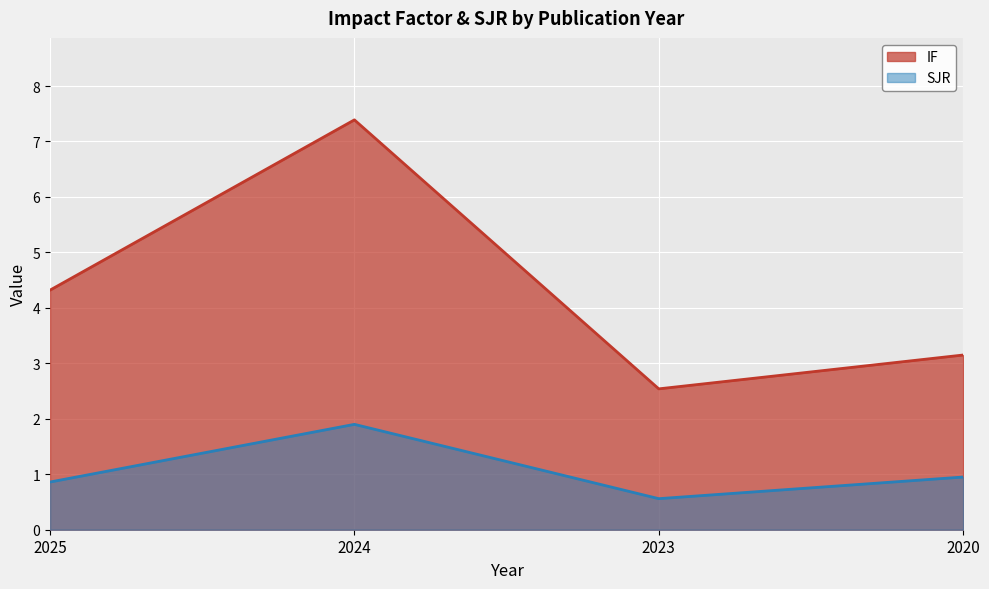

What is the total value across all series at 2025?

5.2